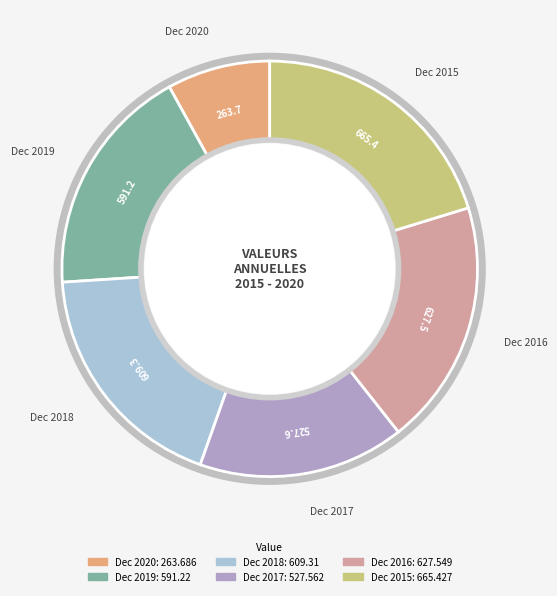

Does Dec 2015 account for over 50% of the chart?

No